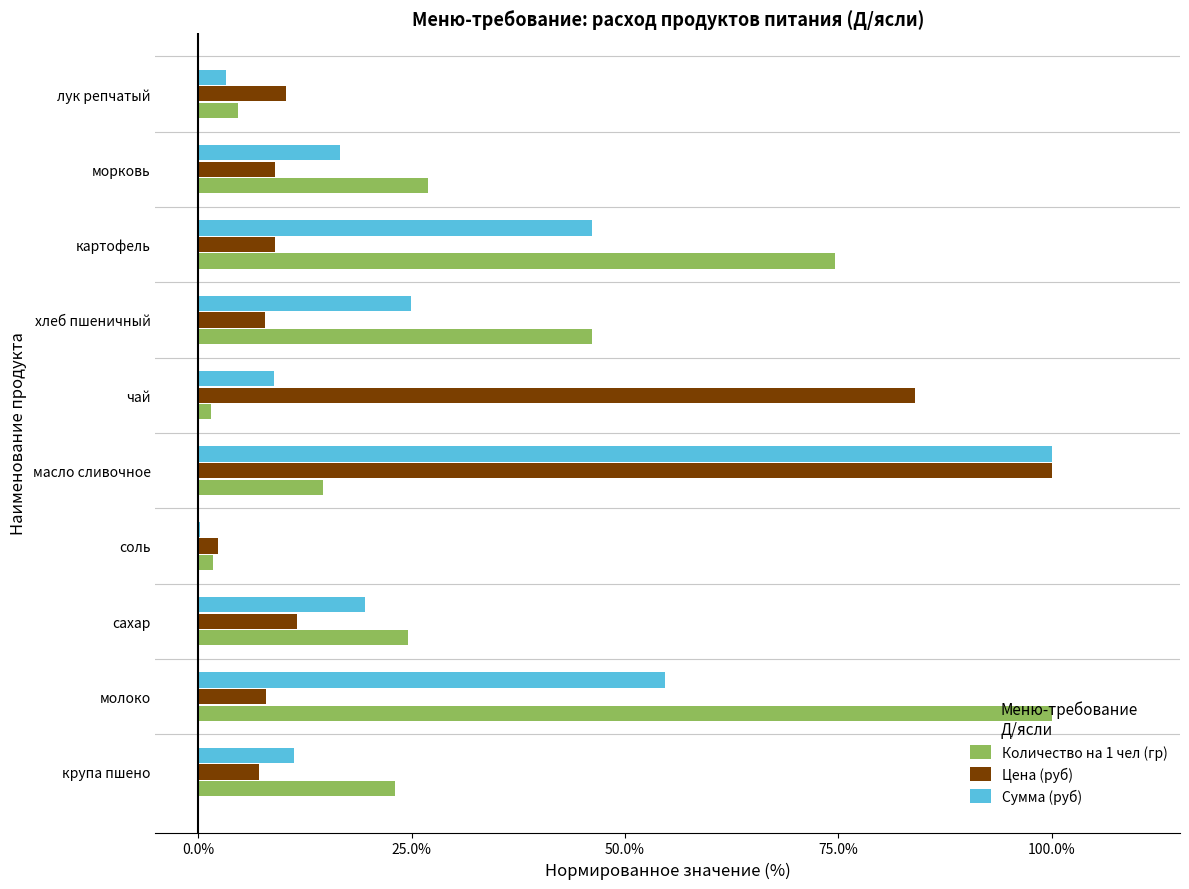

What are all the series names shown in the legend?

Количество на 1 чел (гр), Цена (руб), Сумма (руб)